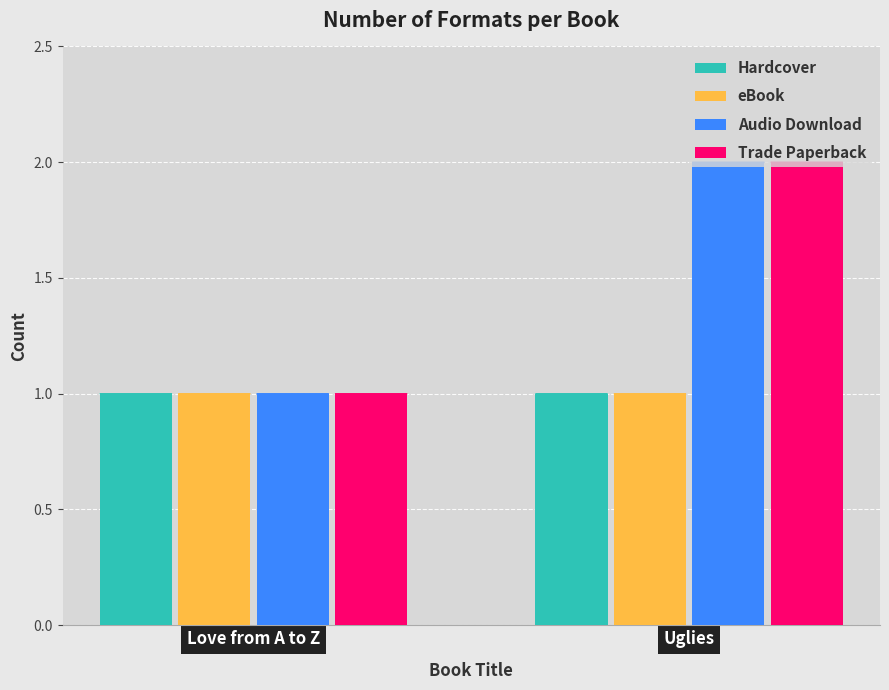

Does the chart contain stacked bars?

No